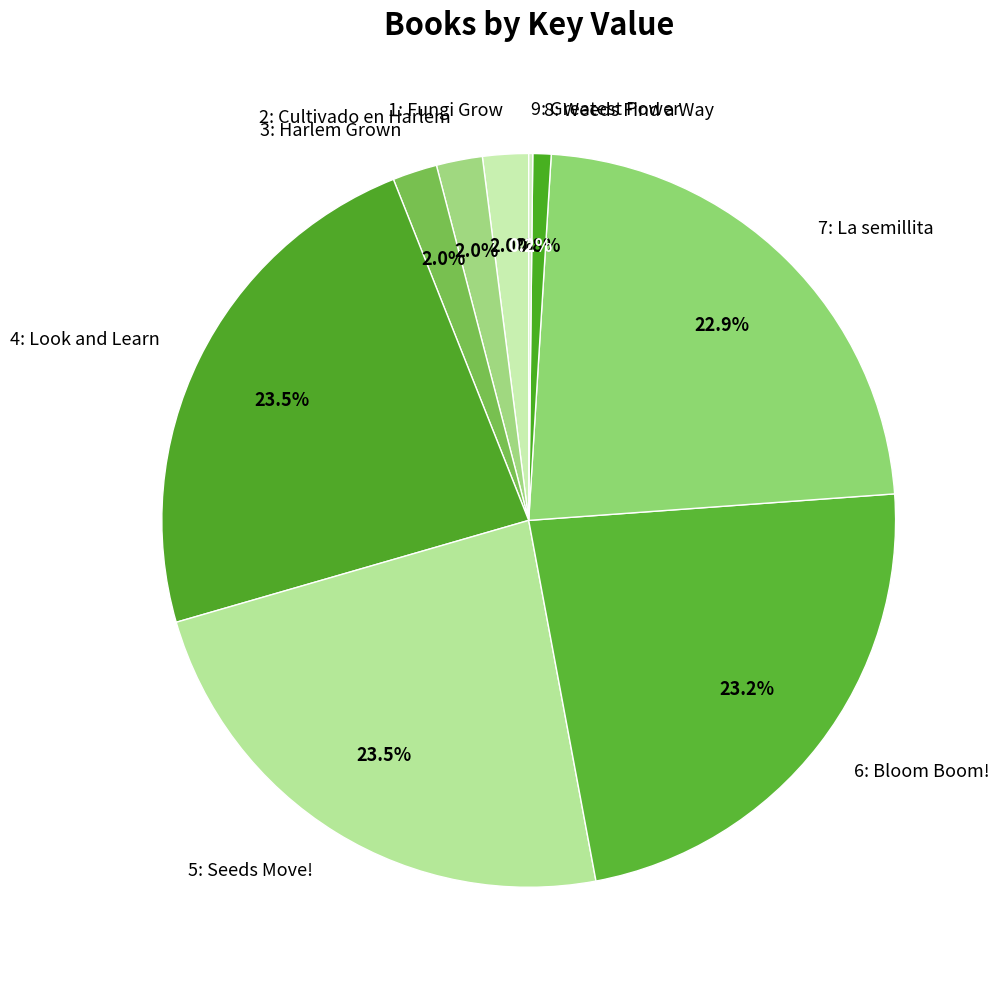

Does 7: La semillita represent more than half of the total?

No